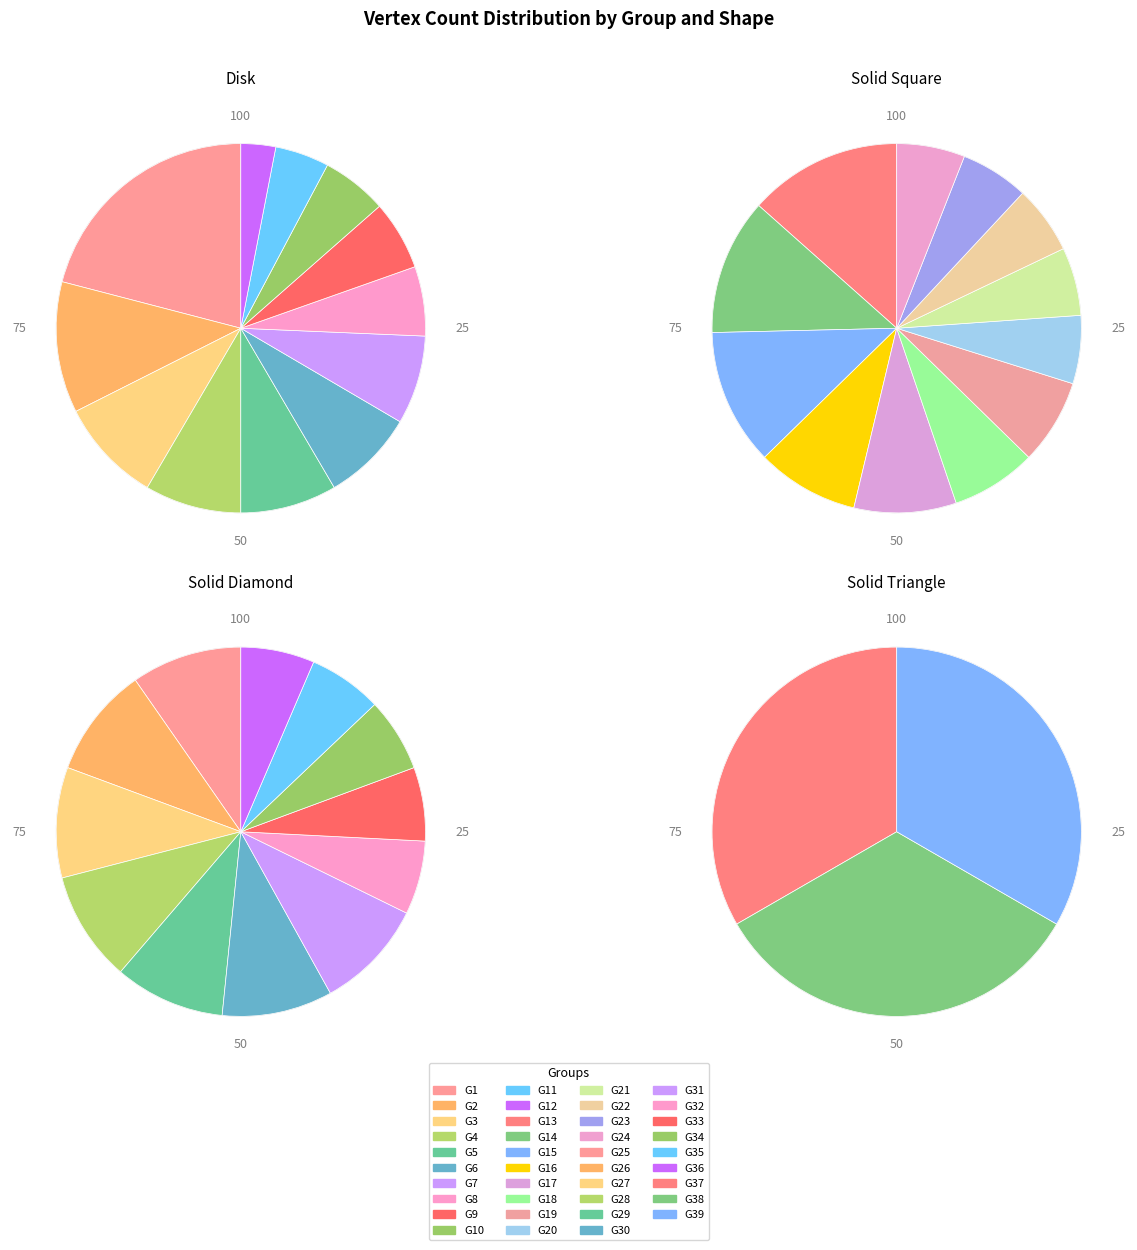

To the nearest percent, what portion does G11 represent?

5%